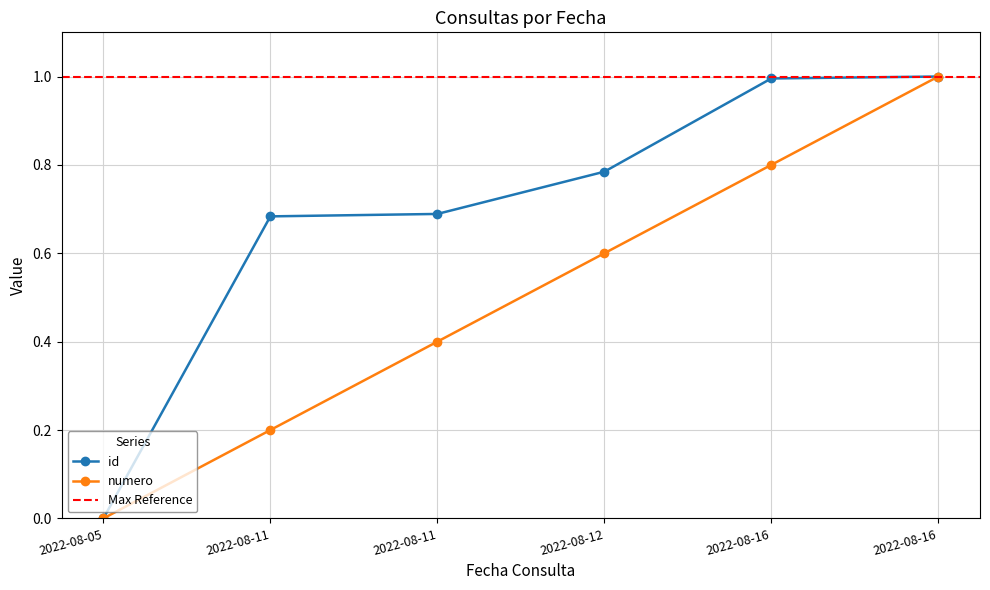

Reading left to right, what are all the values shown in this chart?

id: 0.0	0.7	0.7	0.8	1.0	1.0
numero: 0.0	0.2	0.4	0.6	0.8	1.0